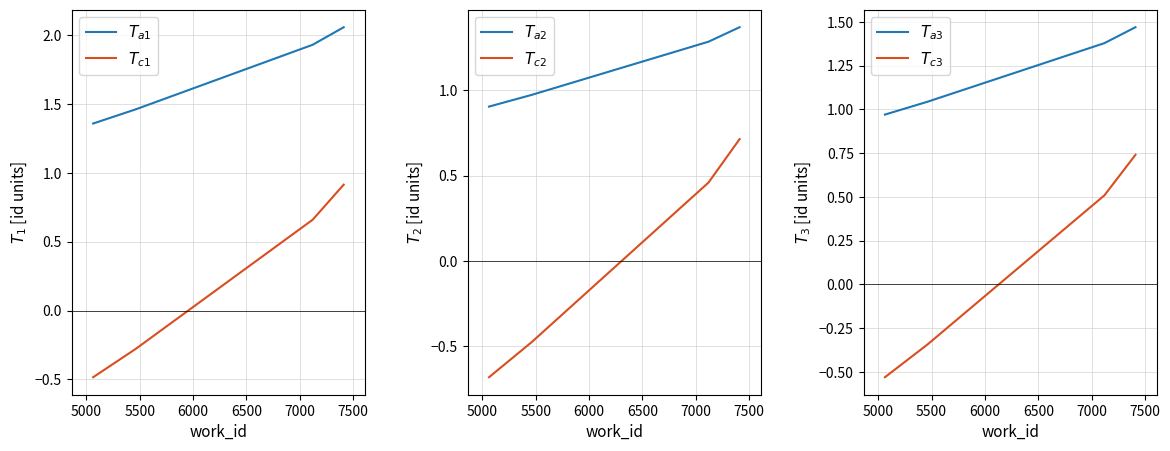

What is the value of the $T_{c2}$ point at the 2nd from the left?

-0.5